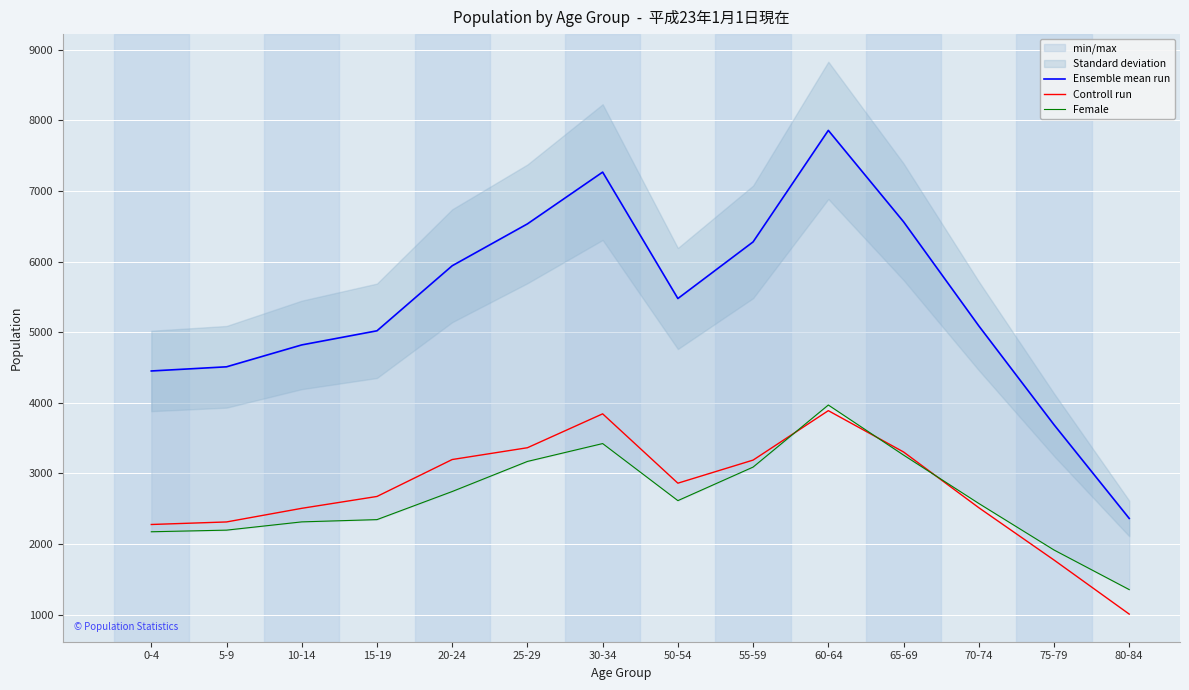

Read the Female value at 10-14, to the nearest 50.

2300